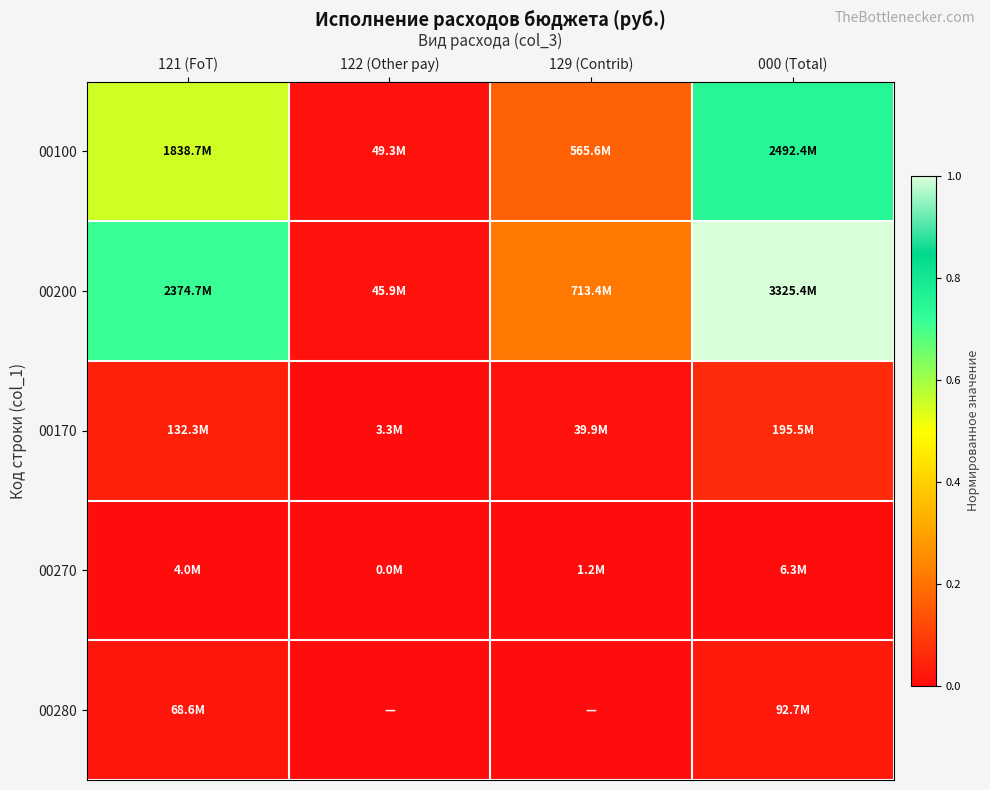

Which category has the highest value across all series?

000 (Total)